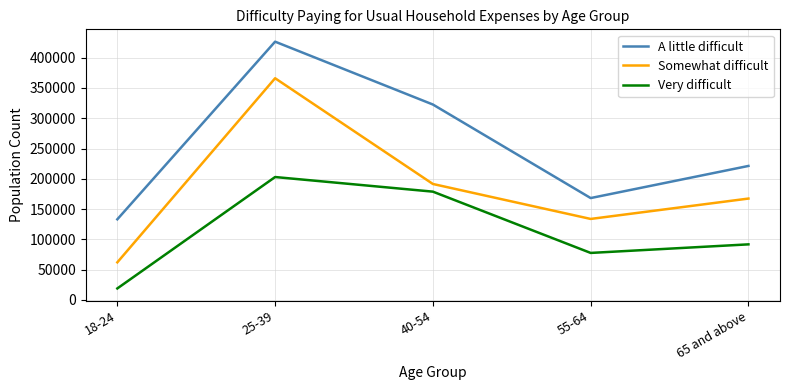

At which category does Somewhat difficult reach its first local valley?

55-64